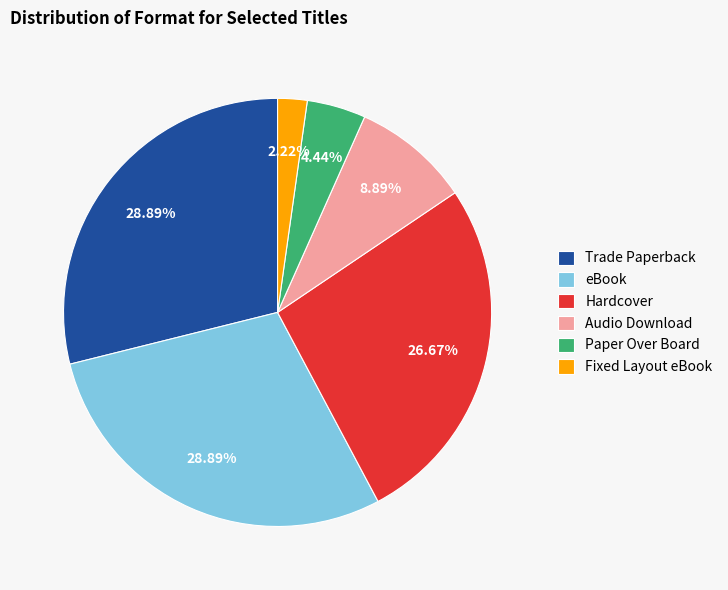

What is the ratio of the value at Hardcover to the value at Paper Over Board?

6.0